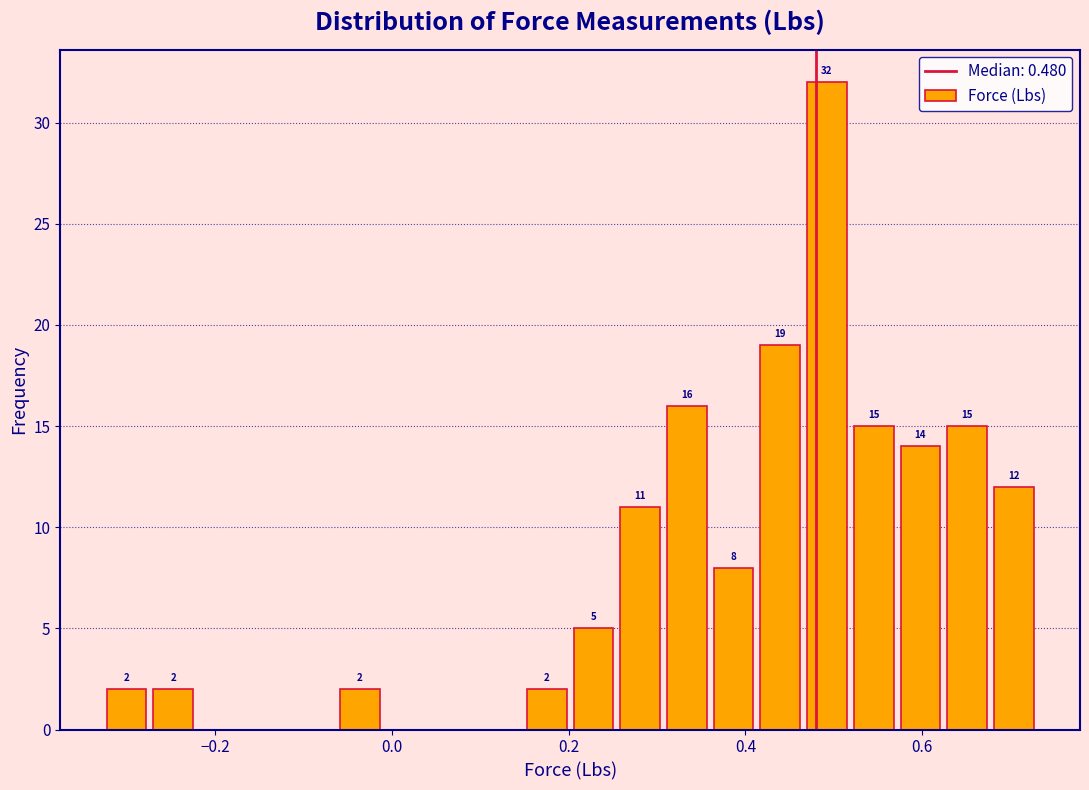

Around what value on the x-axis is the tallest bar? Give the approximate position of its centre, as read against the axis.

0.50